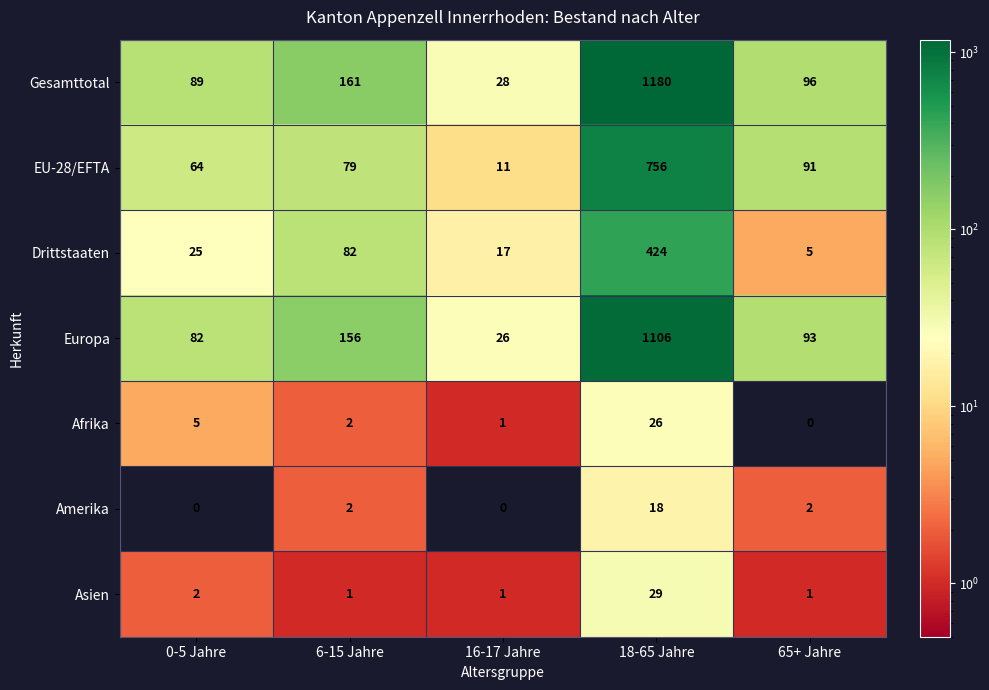

Which series has the largest total across all categories?

Gesamttotal